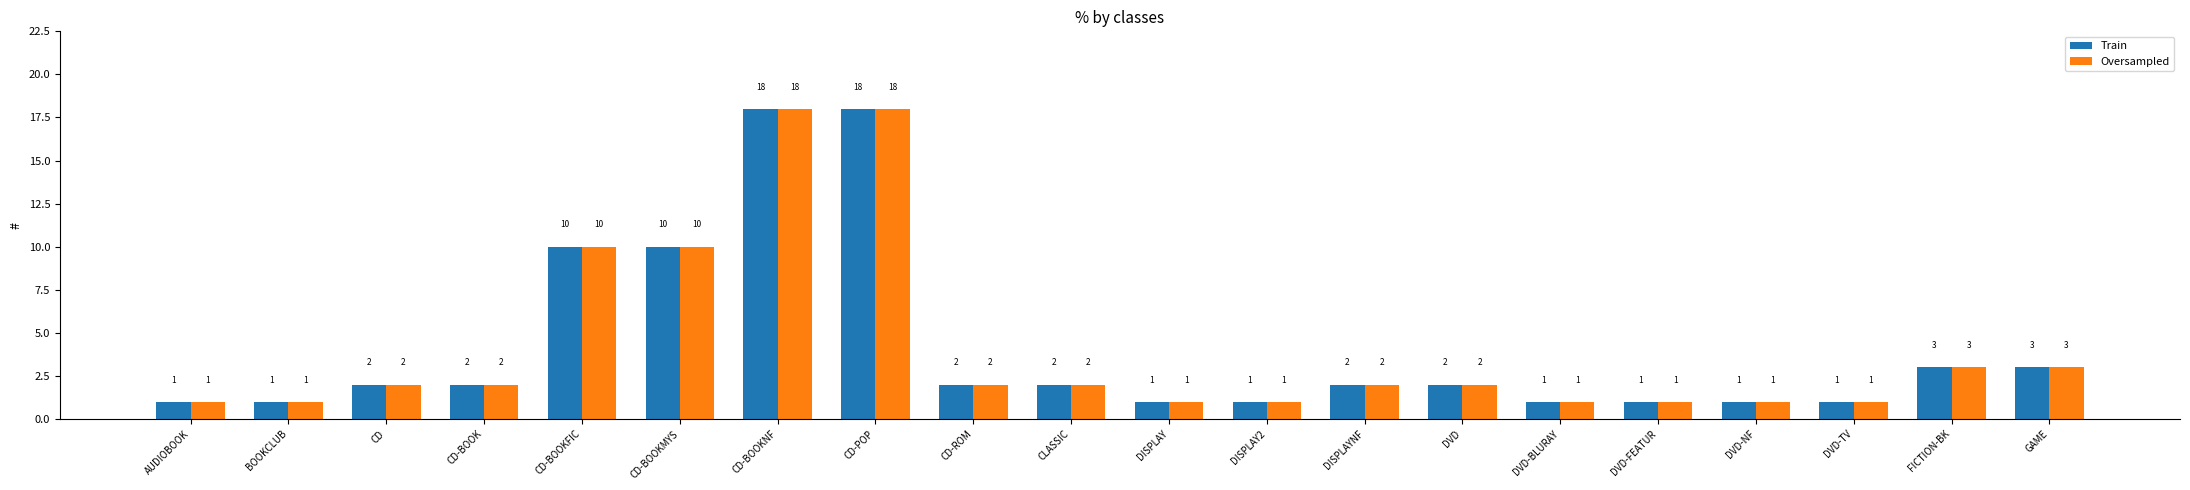

What is the minimum value shown in the chart?

1